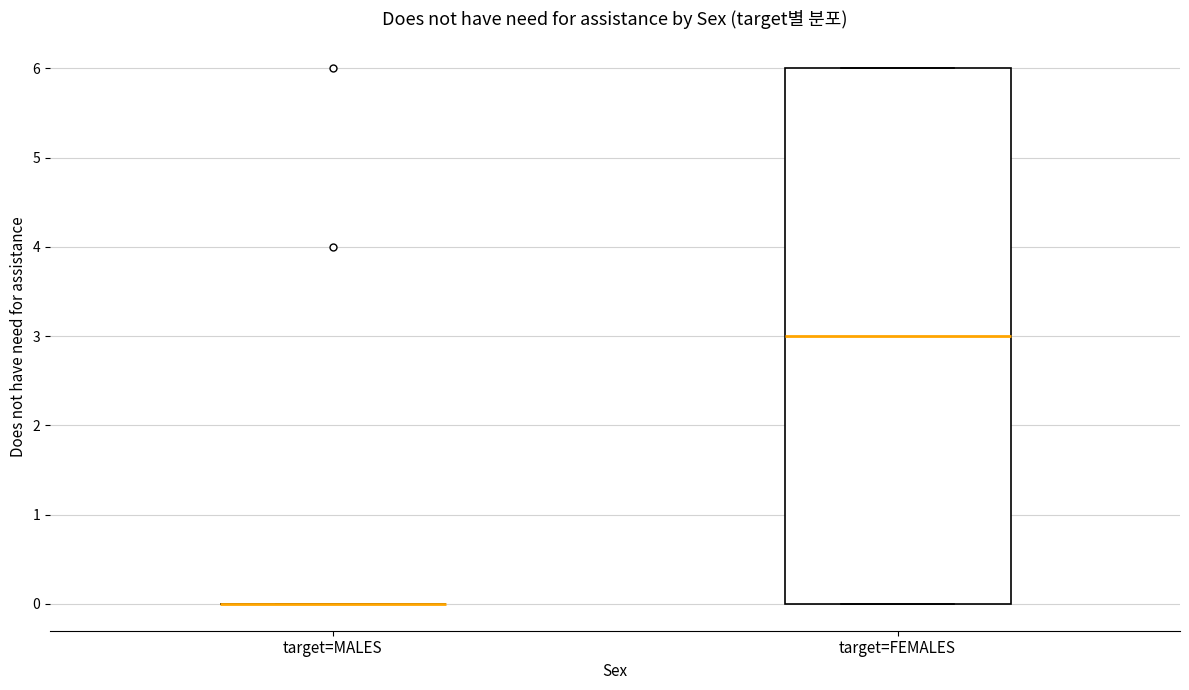

Comparing the boxes themselves (not the whiskers), which one is the tallest?

target=FEMALES